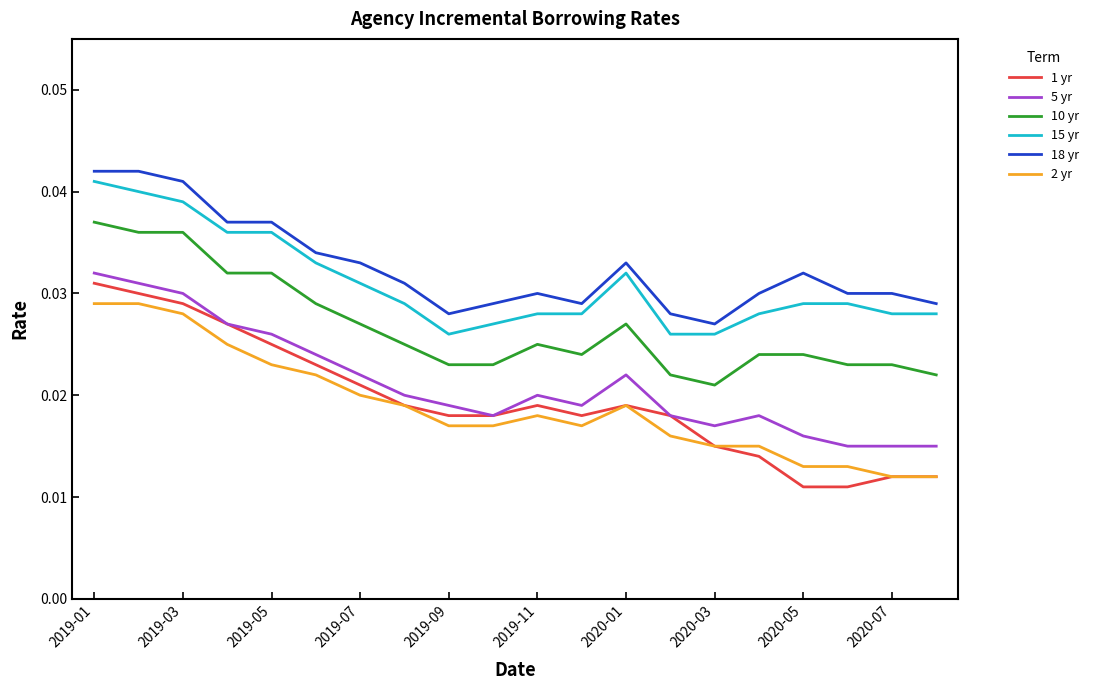

Which series has the largest range (max minus min)?

1 yr